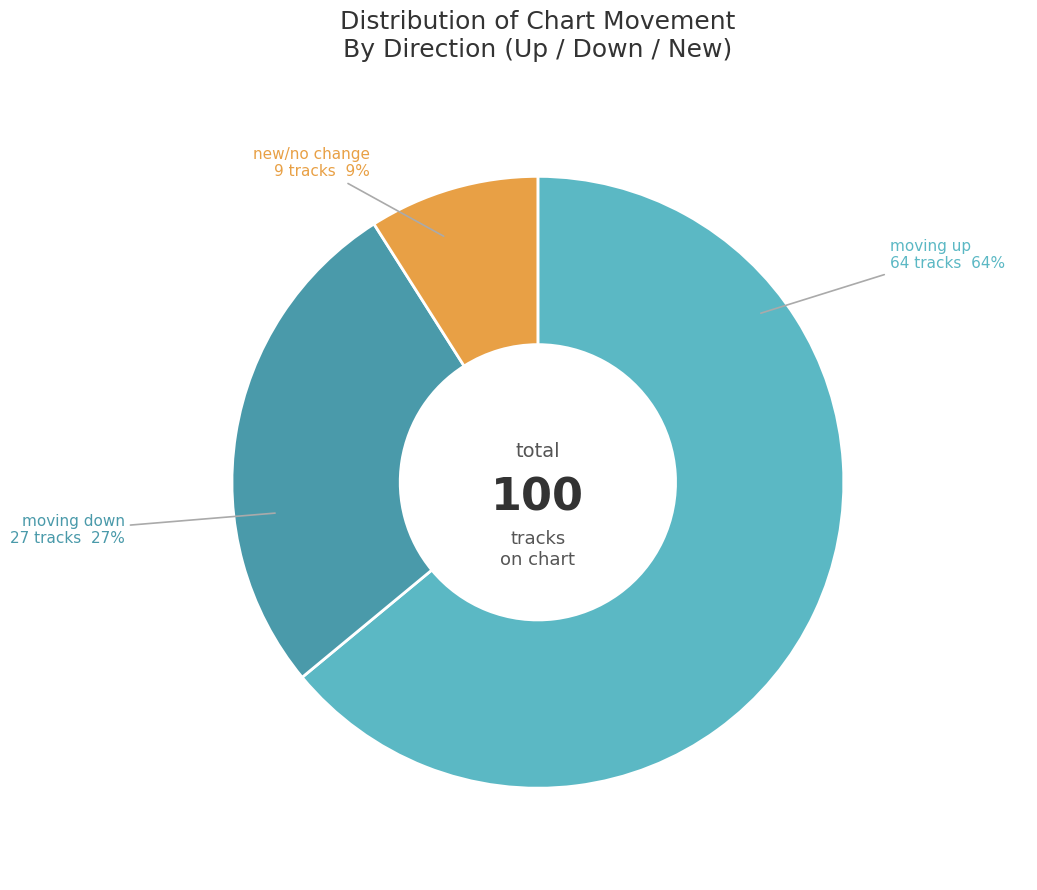

Is there any slice that represents more than half of the pie?

Yes